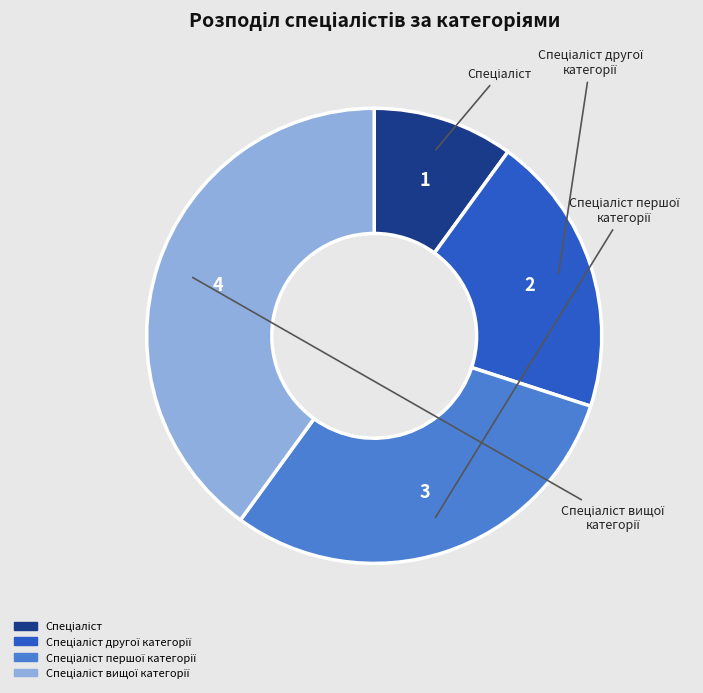

Is there a majority slice in this chart?

No